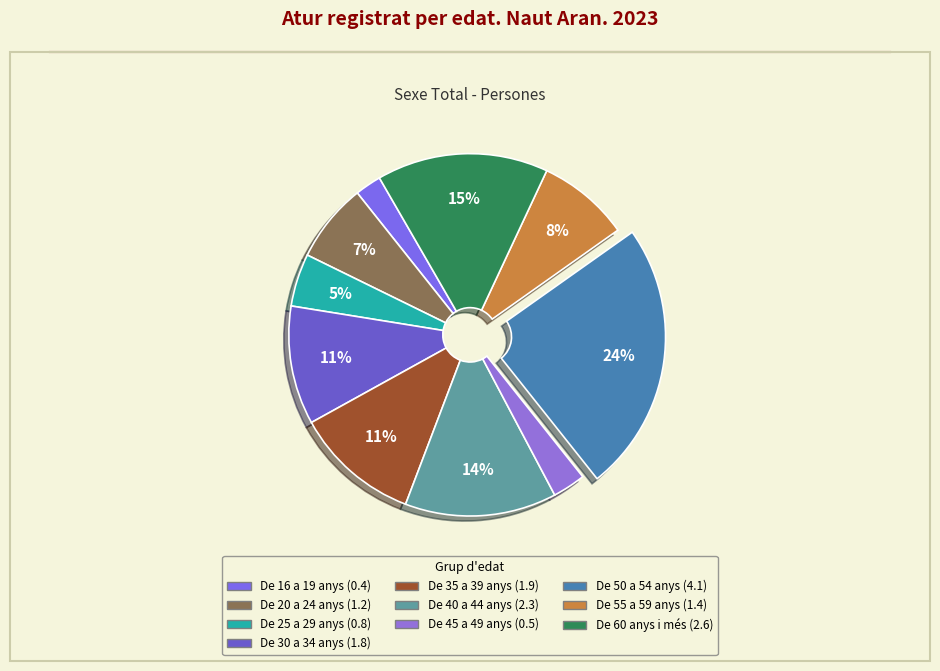

Which category has the biggest portion of the pie?

De 50 a 54 anys